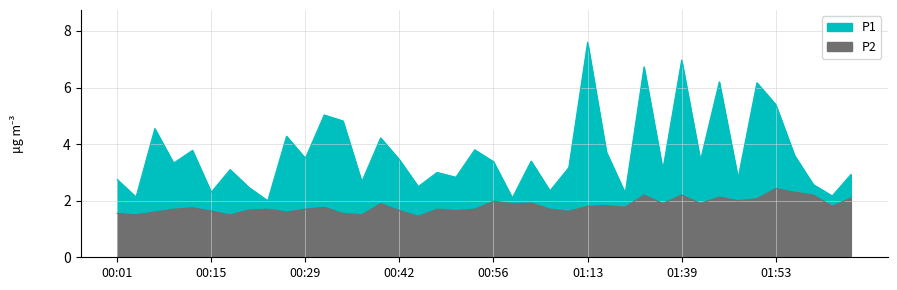

Reading left to right, list all the values displayed in this chart.

P1: 2.8	2.1	4.5	3.3	3.8	2.3	3.1	2.5	2.0	4.3	3.5	5.0	4.8	2.7	4.2	3.5	2.5	3.0	2.8	3.8	3.4	2.1	3.4	2.4	3.2	7.6	3.7	2.3	6.7	3.1	7.0	3.4	6.2	2.8	6.2	5.4	3.6	2.6	2.2	2.9
P2: 1.6	1.5	1.6	1.7	1.8	1.6	1.5	1.7	1.7	1.6	1.7	1.8	1.6	1.5	1.9	1.6	1.4	1.7	1.6	1.7	2.0	1.9	1.9	1.7	1.6	1.8	1.8	1.8	2.2	1.9	2.2	1.9	2.1	2.0	2.1	2.4	2.3	2.2	1.8	2.1